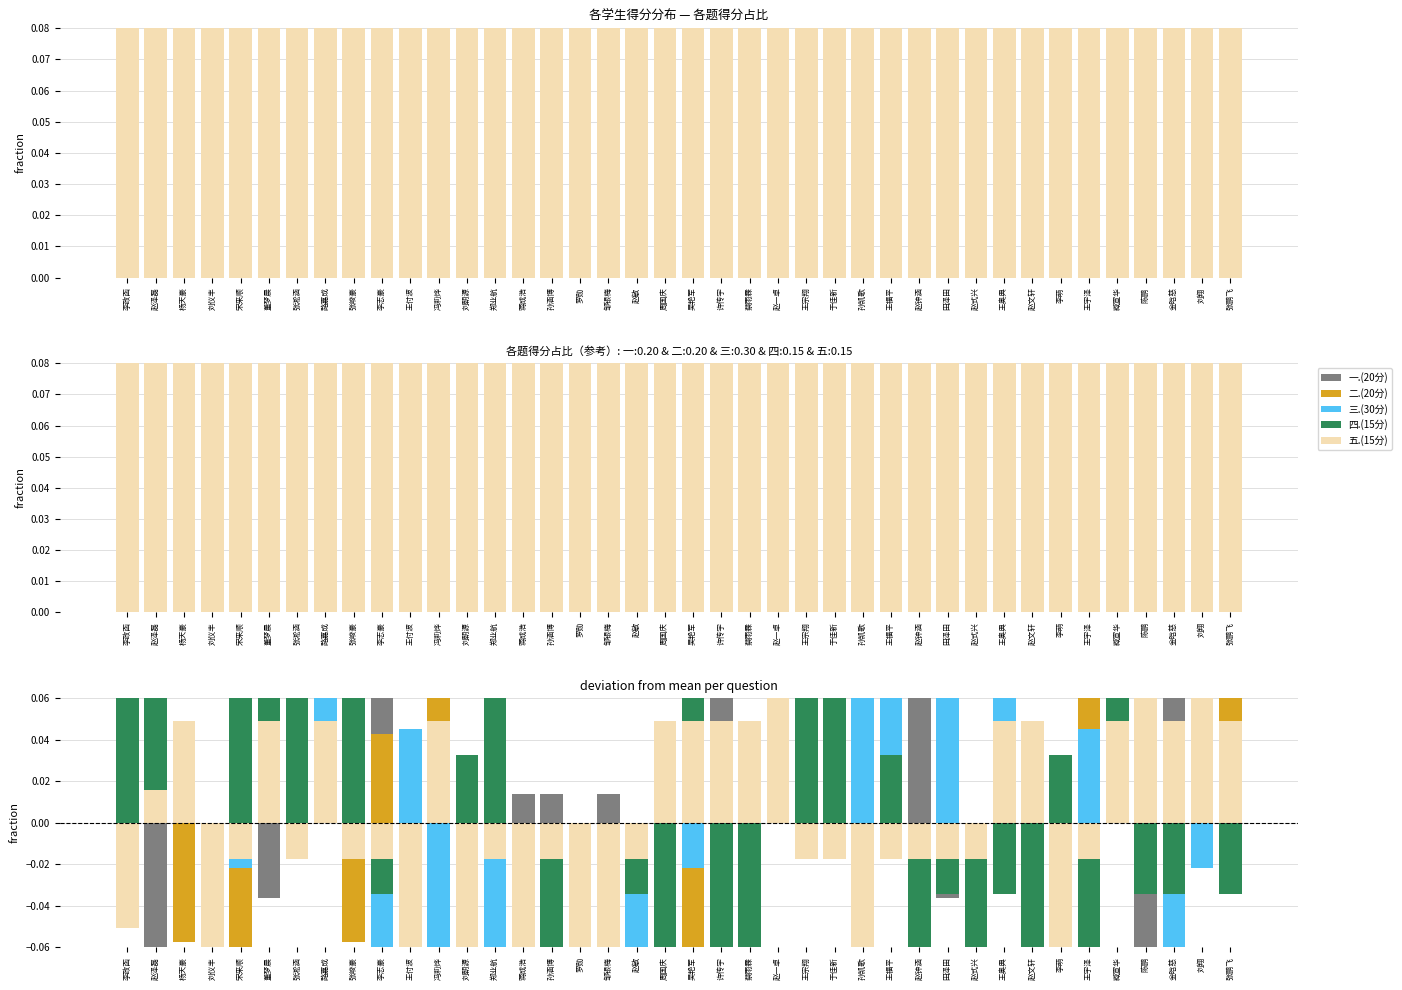

At which category is the sum across all series the highest?

赵一卓